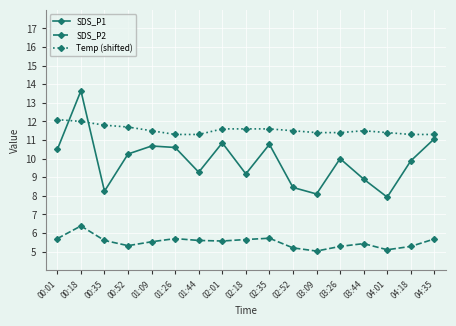

Which series has the largest total across all categories?

Temp (shifted)